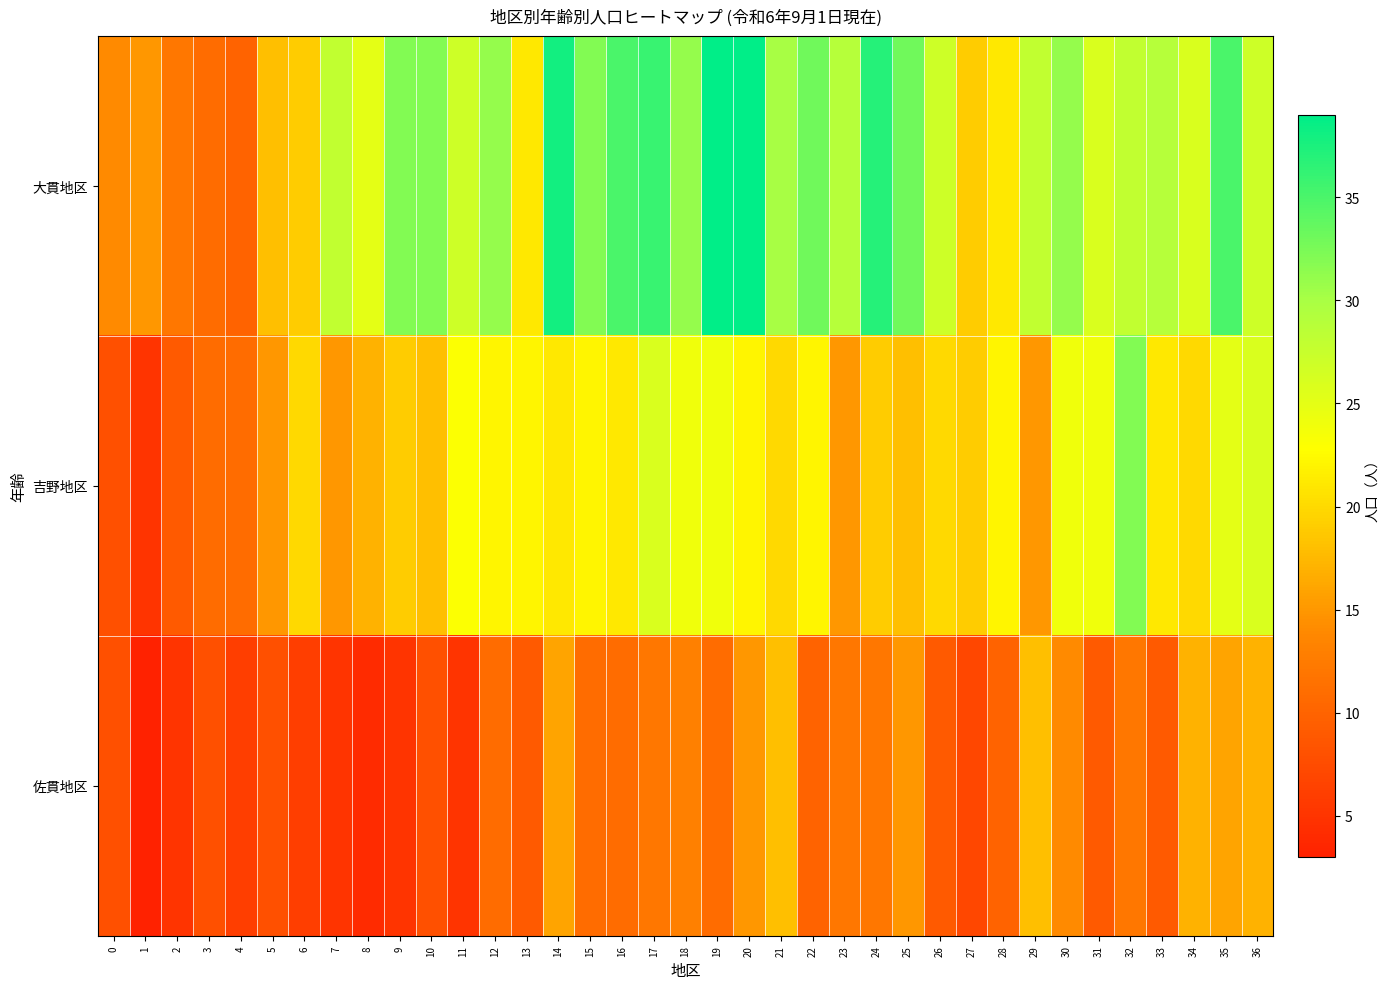

Which series has the largest total across all categories?

大貫地区